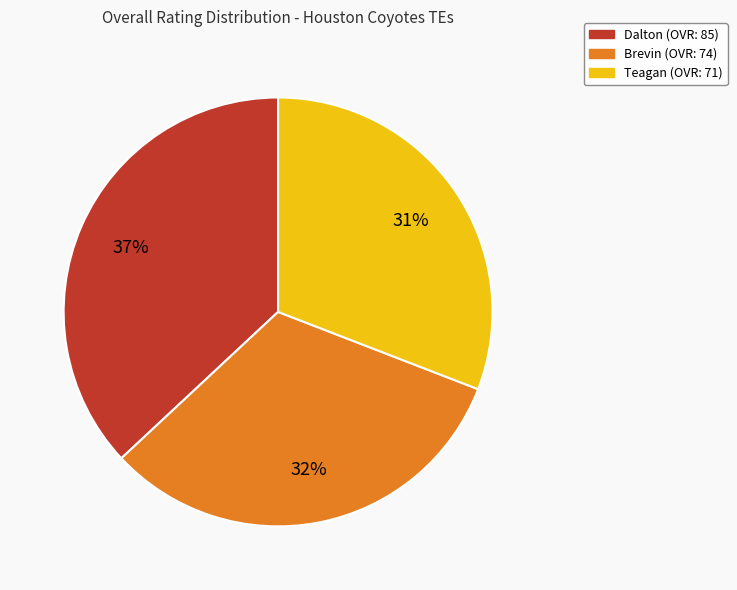

To the nearest percent, what is the average slice percentage?

33%